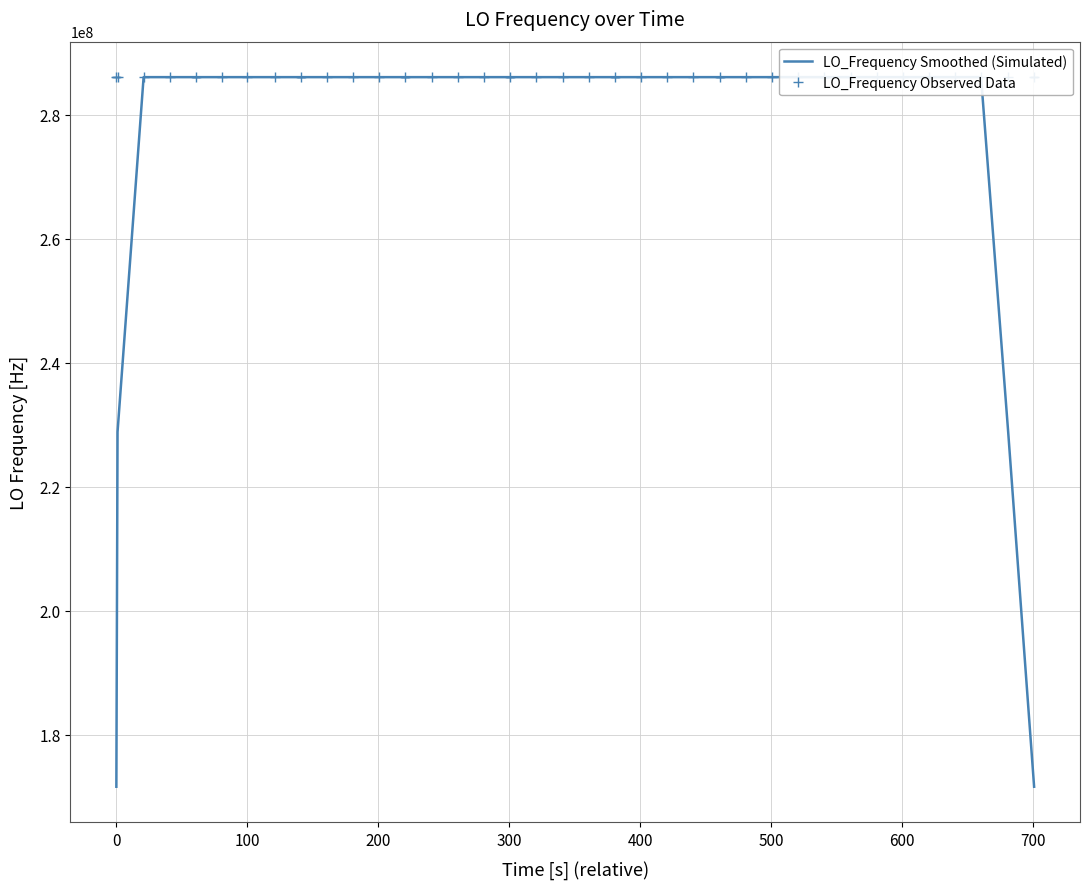

What is the minimum value for LO_Frequency Smoothed (Simulated)?

171628194.9